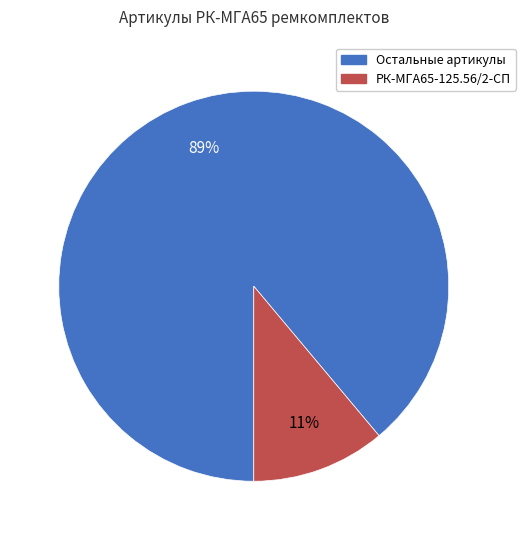

Does any single category account for the majority?

Yes